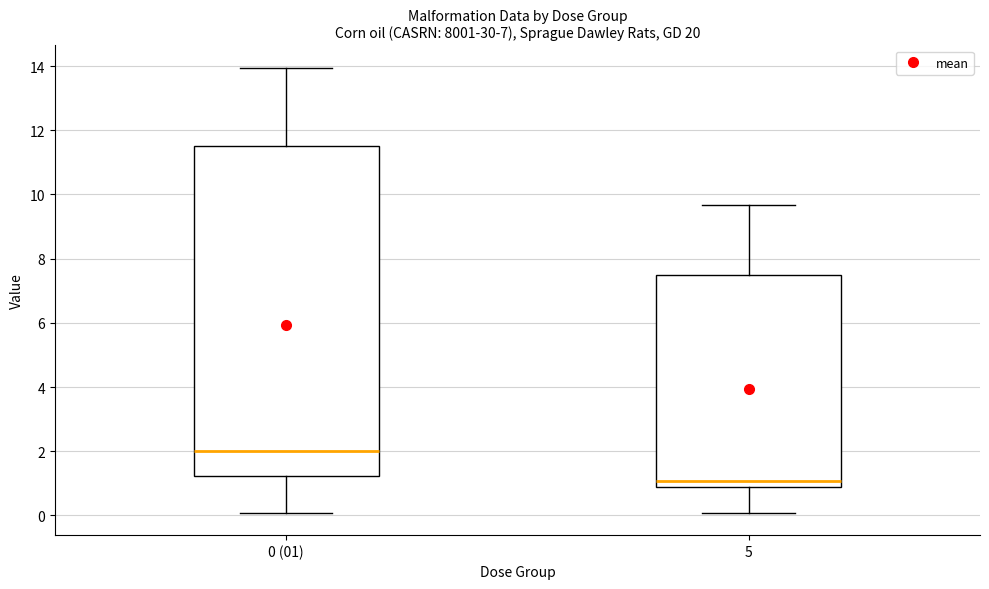

Reading left to right, transcribe this box plot: for each box, give where its median line is, the range the box spans, and where its two whiskers end, as read against the y-axis. The values are not printed on the chart, so give them approximately, as read against the axis.

0 (01): median 2.0, box 1.2 to 11.6, whiskers 0.0 to 14.0
5: median 1.0, box 0.8 to 7.6, whiskers 0.0 to 9.6